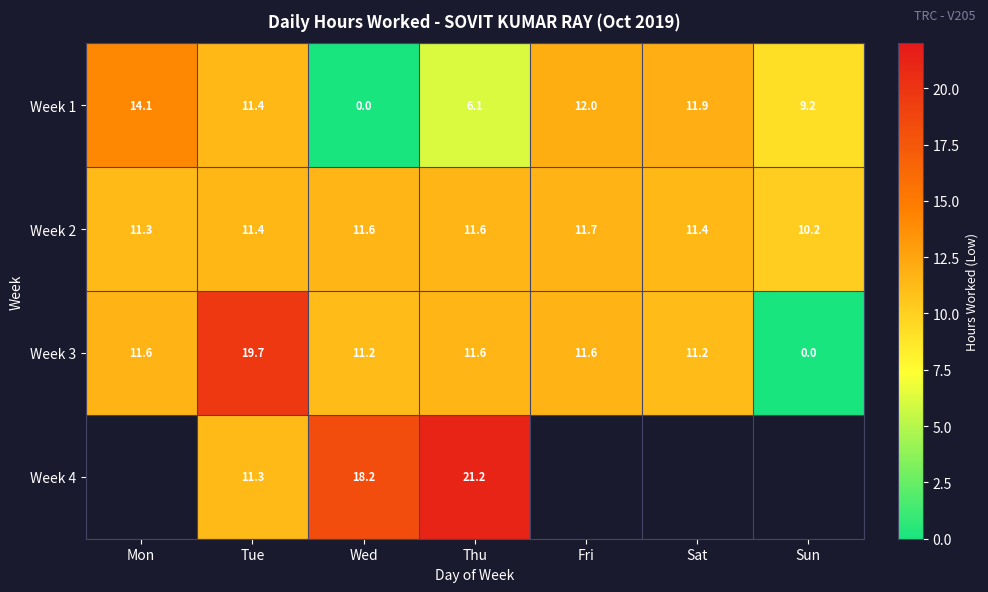

Where does the Week 1 series first go above 11?

Mon